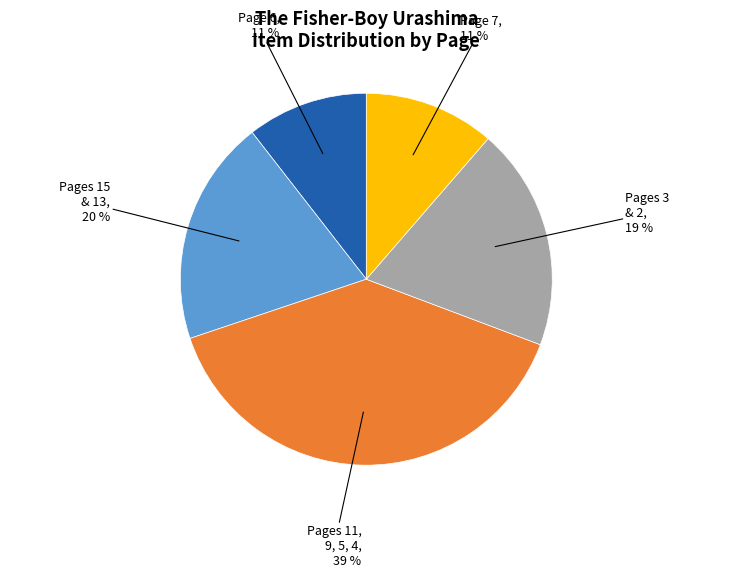

Is there a majority slice in this chart?

No